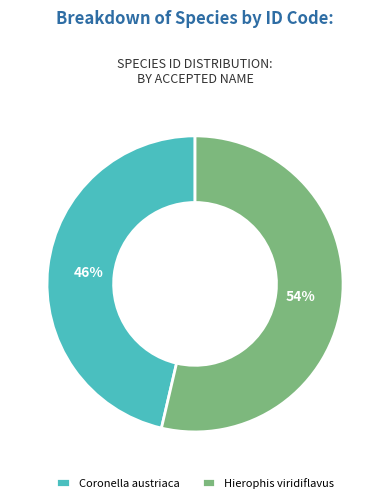

To the nearest percent, what is the combined percentage of Coronella austriaca and Hierophis viridiflavus?

100%